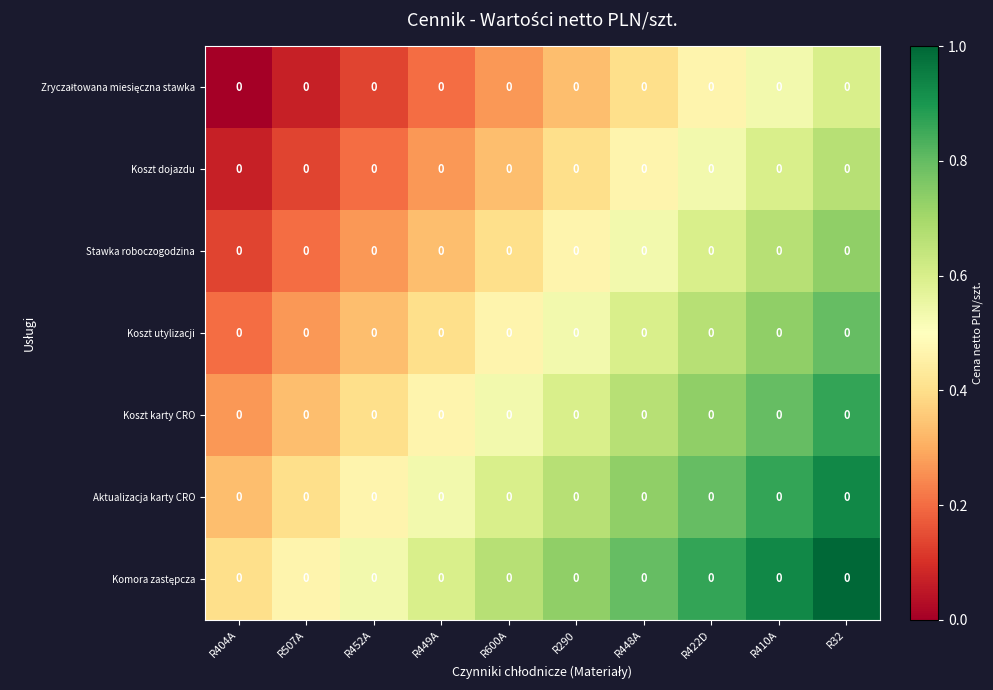

True or false: Komora zastępcza has a value of 0.9 at R422D.

True